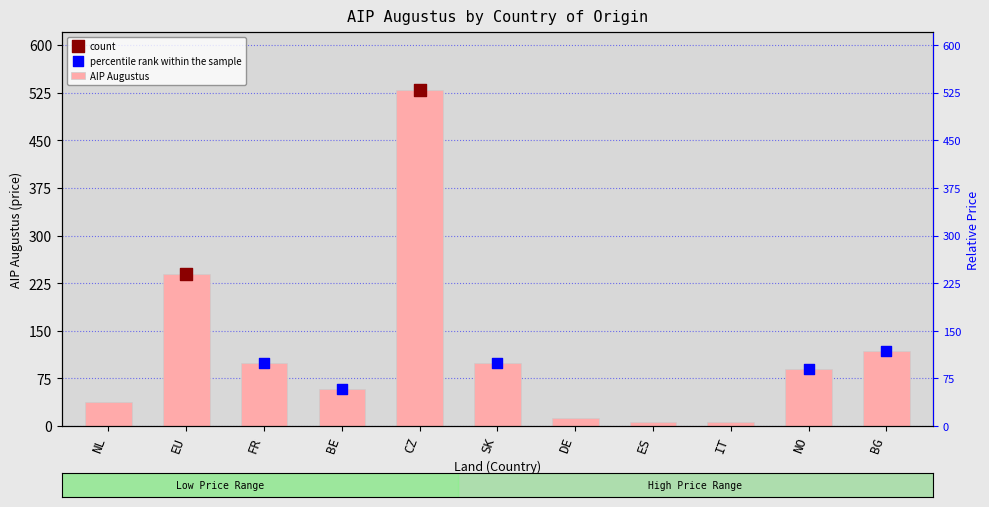

Which series contains the lowest Y value?

AIP Augustus